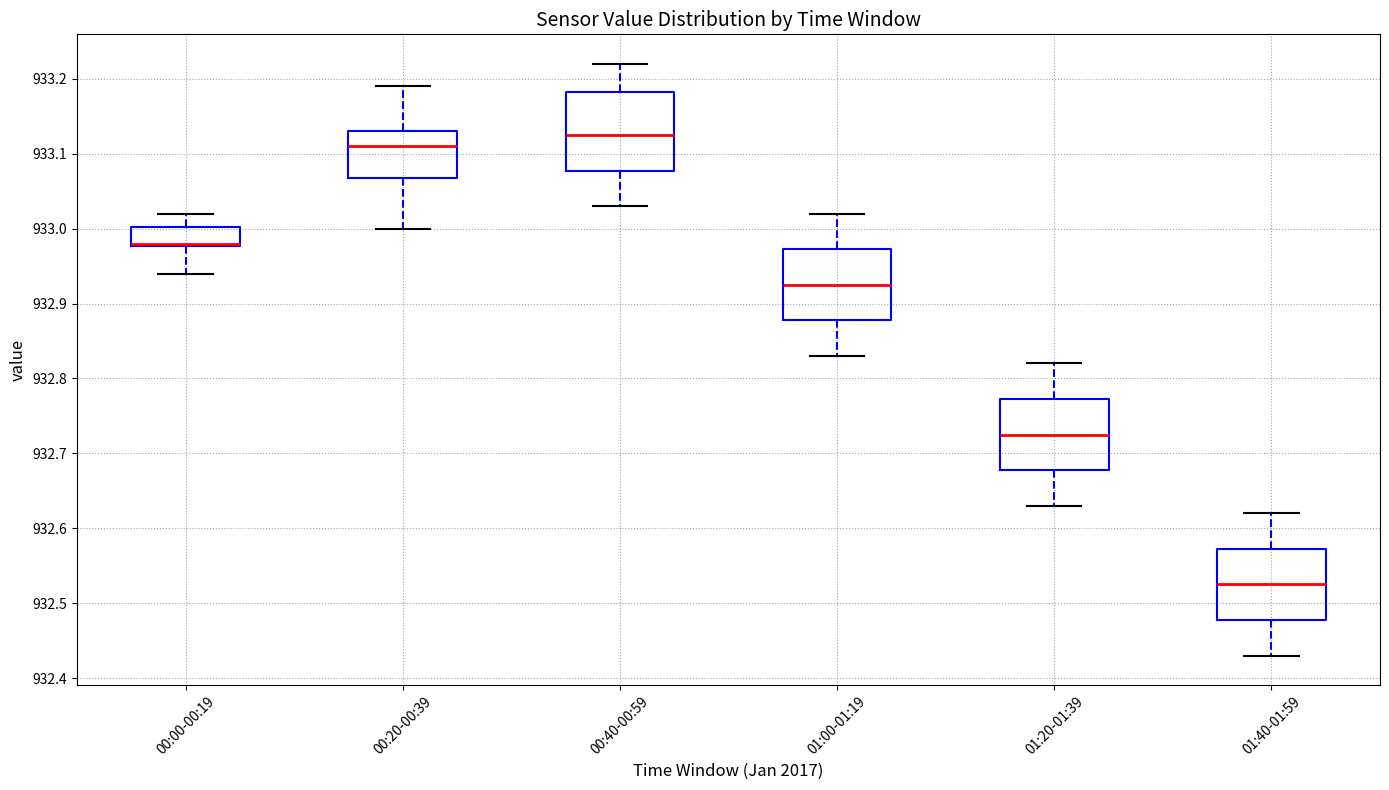

Reading left to right, read every box against the y-axis: the position of its median line, the range the box covers, and the ends of its whiskers. The values are not printed on the chart, so give them approximately, as read against the axis.

00:00-00:19: median 932.98 (drawn on the box's lower edge), box 932.98 to 933.00, whiskers 932.94 to 933.02
00:20-00:39: median 933.11, box 933.07 to 933.13, whiskers 933.00 to 933.19
00:40-00:59: median 933.13, box 933.08 to 933.18, whiskers 933.03 to 933.22
01:00-01:19: median 932.93, box 932.88 to 932.97, whiskers 932.83 to 933.02
01:20-01:39: median 932.73, box 932.68 to 932.77, whiskers 932.63 to 932.82
01:40-01:59: median 932.53, box 932.48 to 932.57, whiskers 932.43 to 932.62